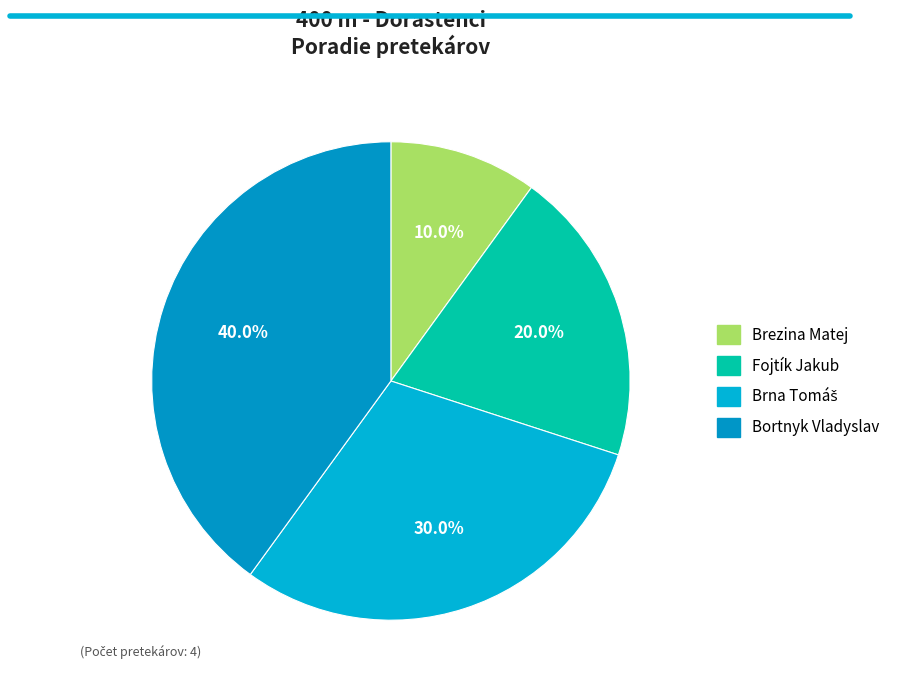

Is there any slice that represents more than half of the pie?

No